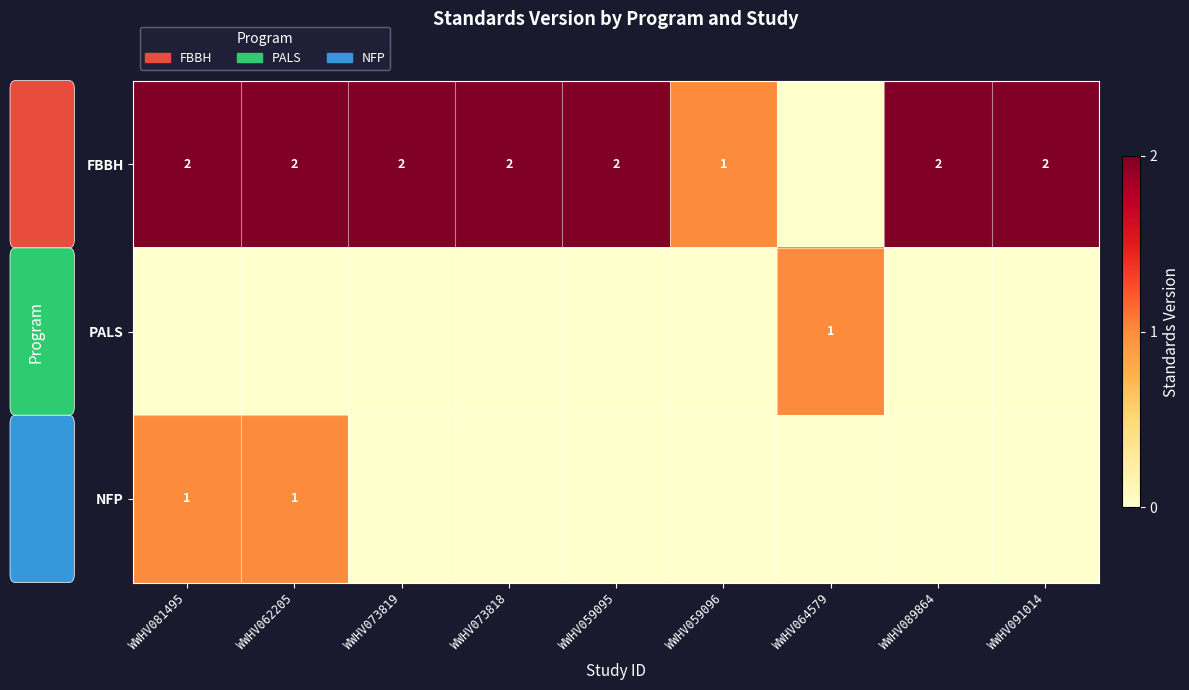

True or false: PALS has a value of 2 at WWHV064579.

False